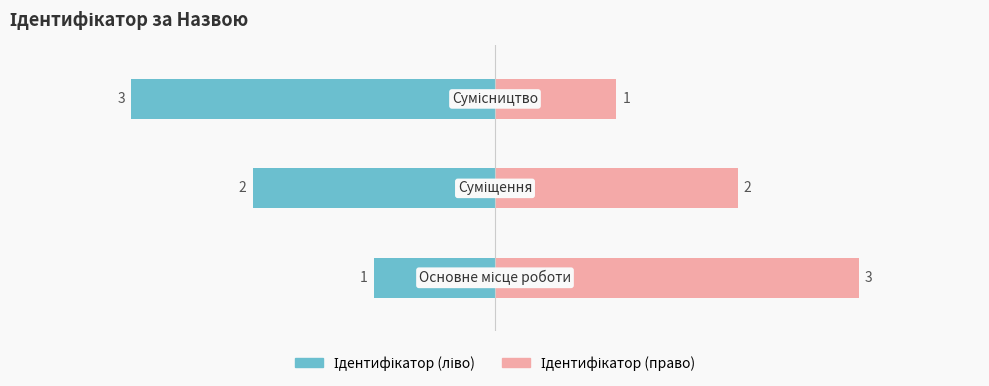

The value of Ідентифікатор (ліво) at 2 is -4. True or false?

False